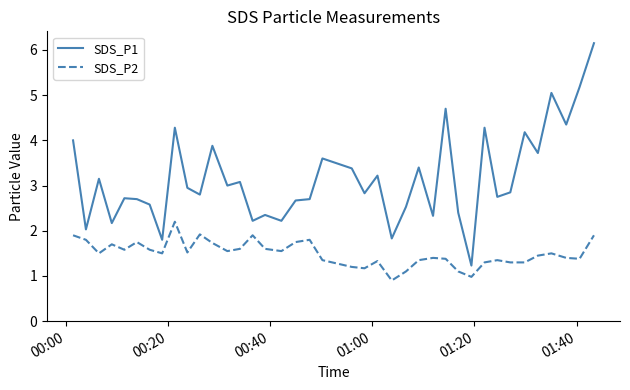

What are all the series names shown in the legend?

SDS_P1, SDS_P2